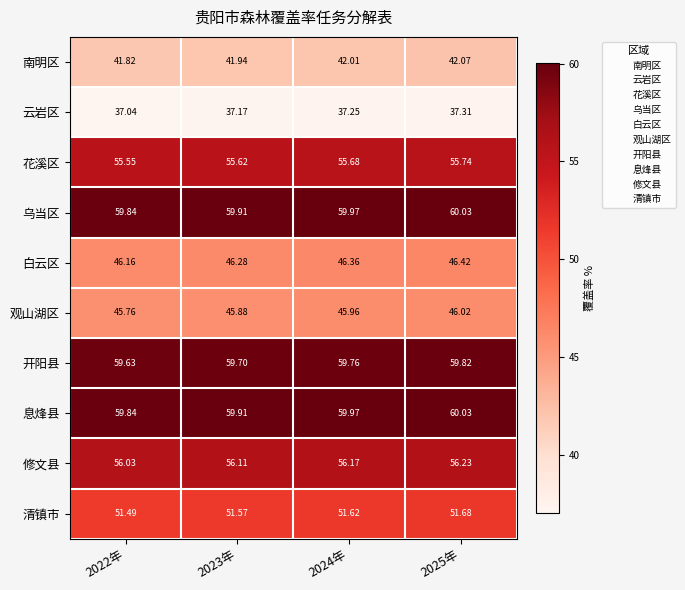

How many series are shown in this chart?

10